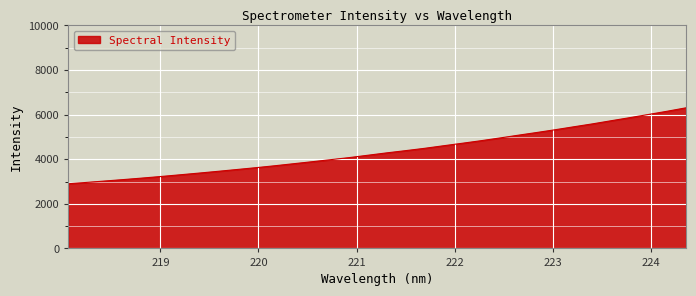

What is the difference between the maximum and minimum values?

3406.9